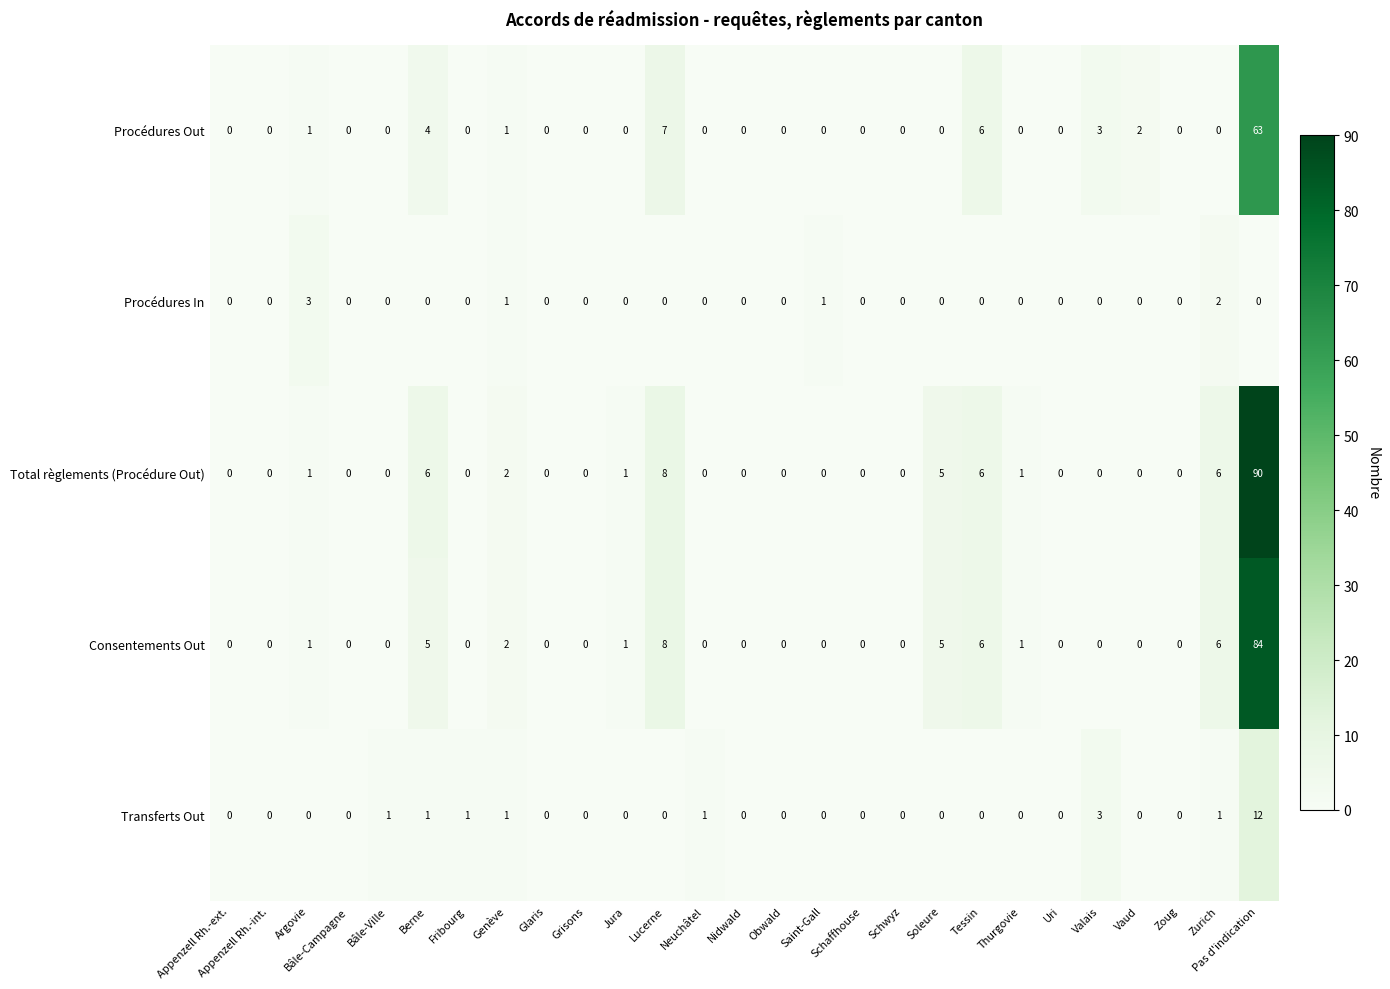

Which label corresponds to the largest value in the chart?

Pas d'indication